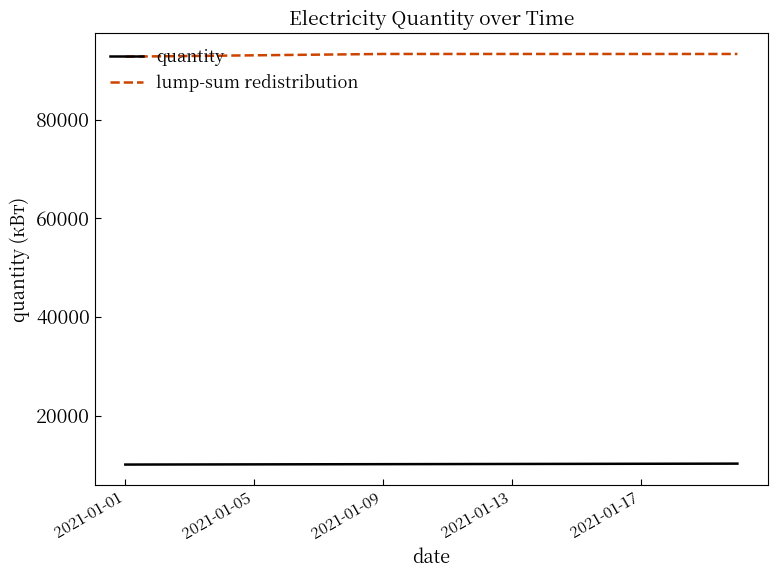

List the series in order of their overall mean, highest first.

lump-sum redistribution, quantity